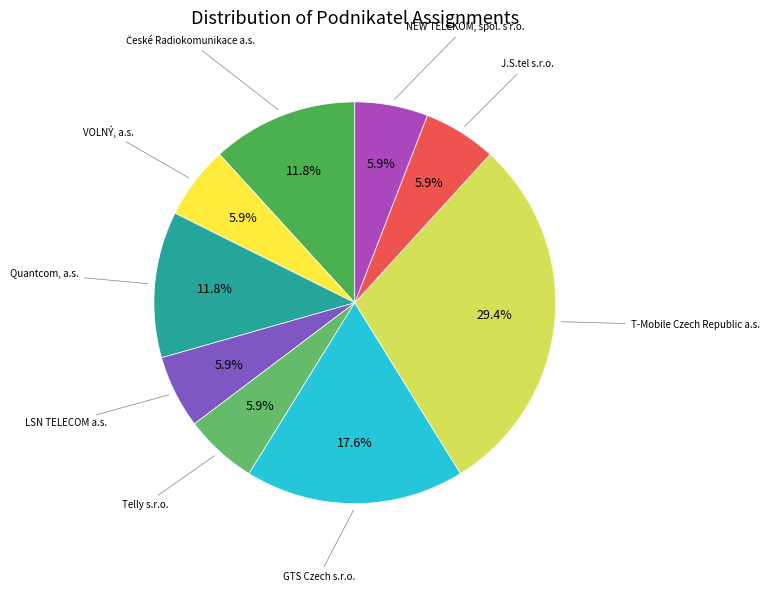

Is there any slice that represents more than half of the pie?

No